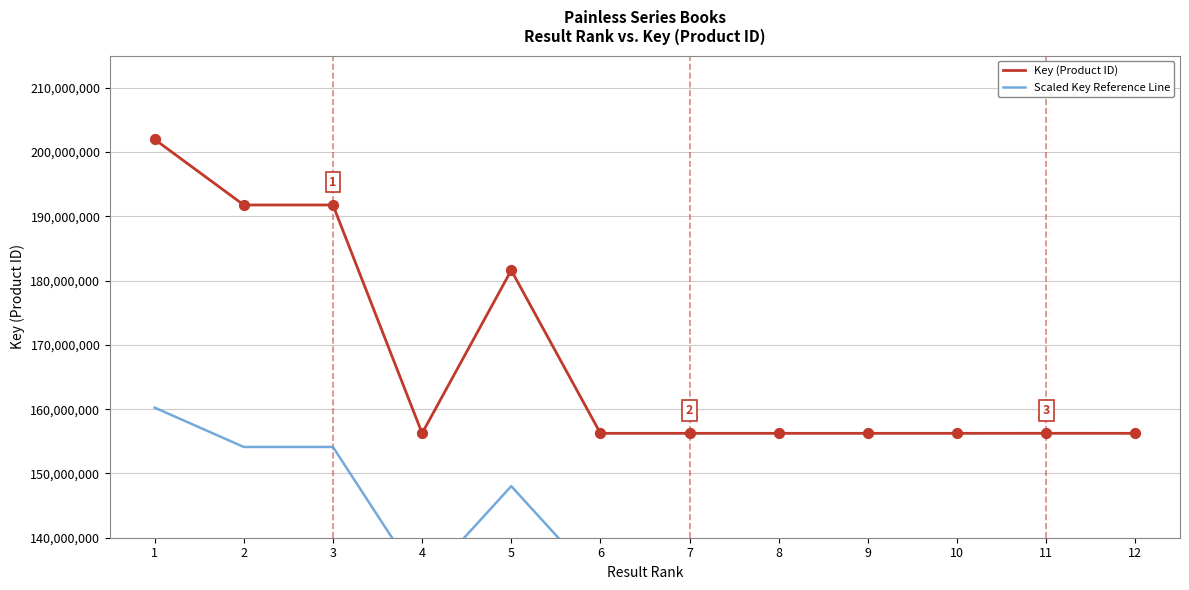

What is the total value across all series at 8?

289041983.0